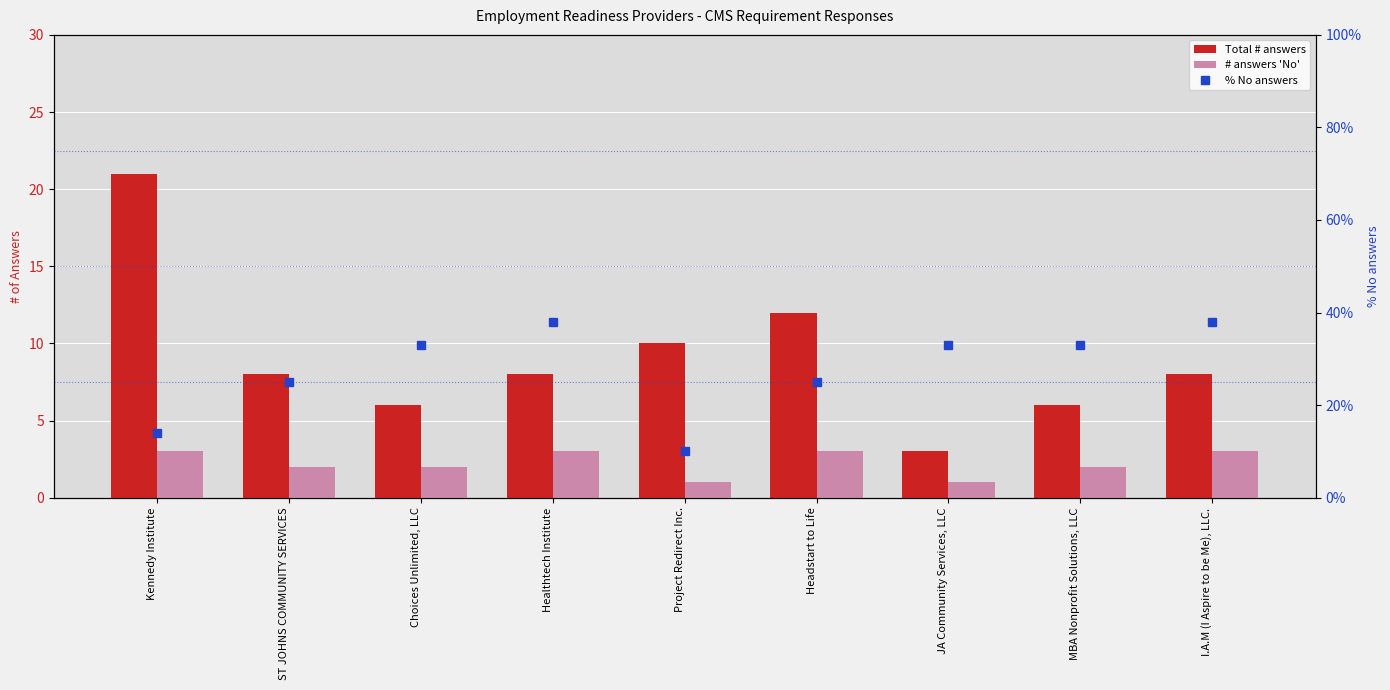

At which label does # answers 'No' first exceed 2?

Kennedy Institute